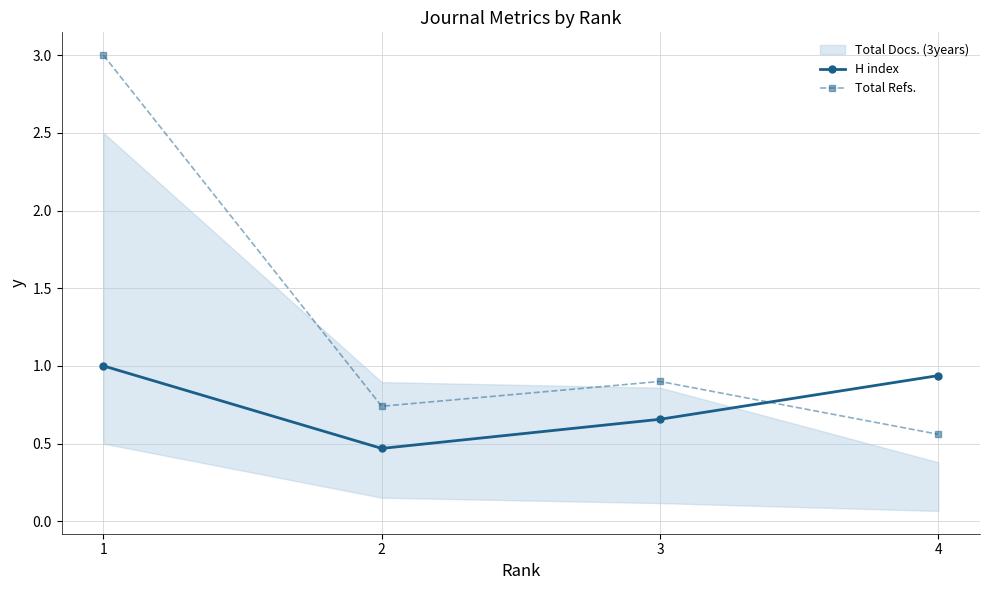

What is the approximate value of Total Refs. at 4?

0.6